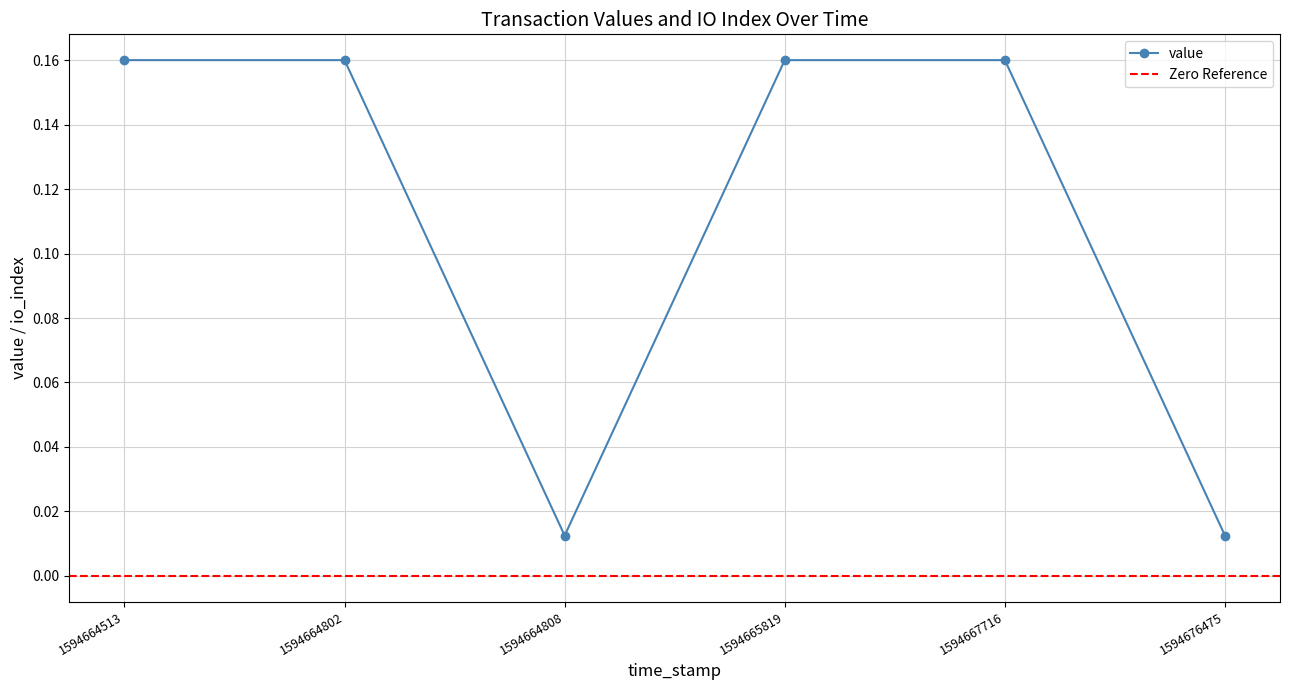

How many lines are shown in the chart?

1